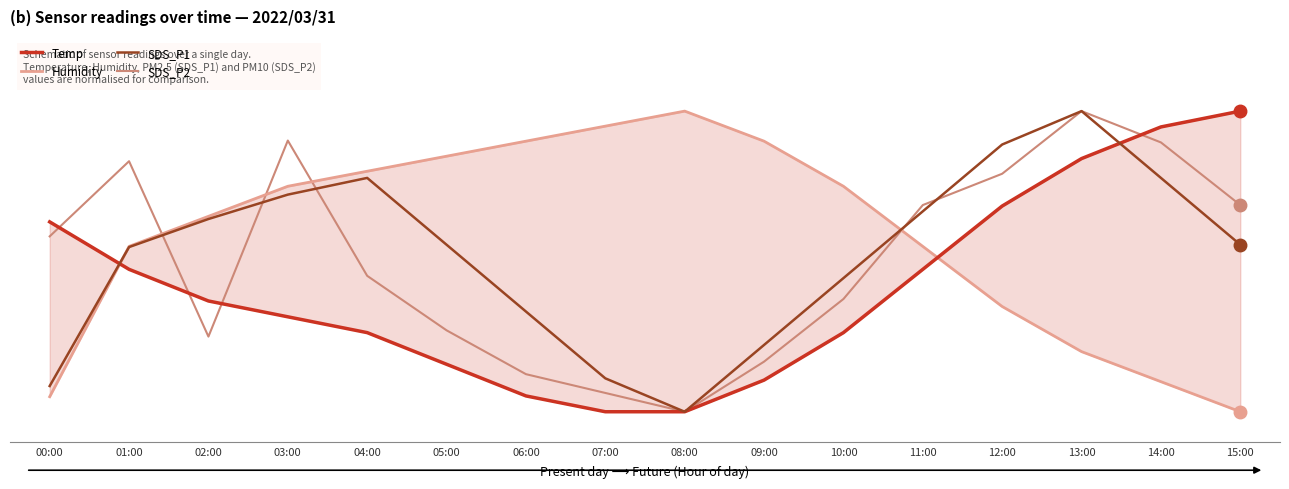

Which series changed the most between 04:00 and 09:00?

SDS_P1